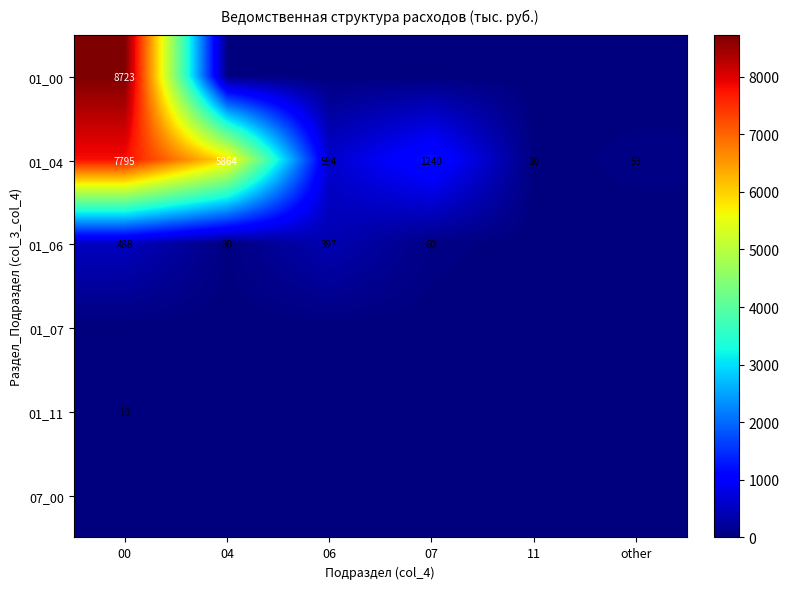

What is the difference between the second highest and minimum values in the 01_04 series?

5854